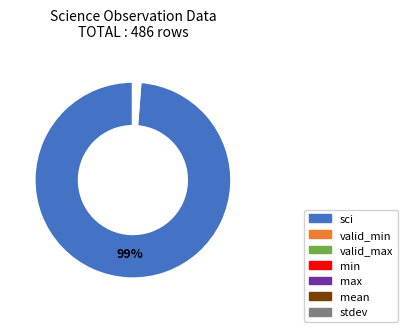

Which slice represents more than half of the pie?

sci